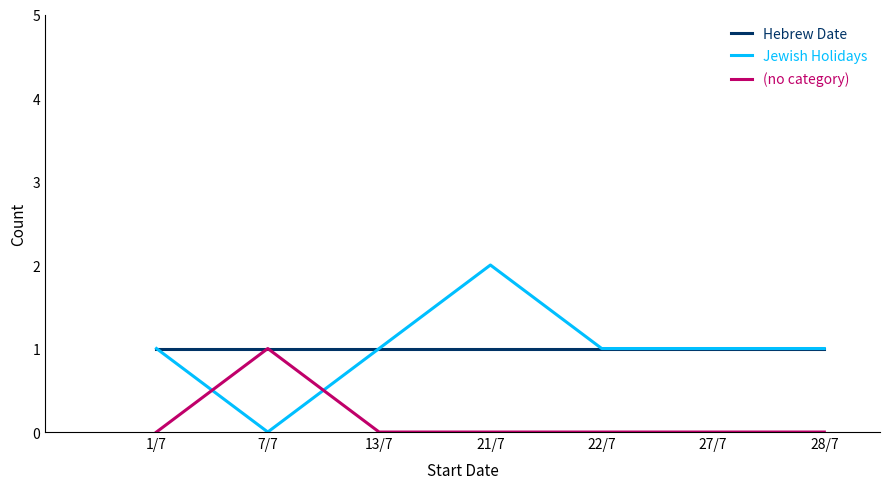

Which series has the widest spread of values?

Jewish Holidays